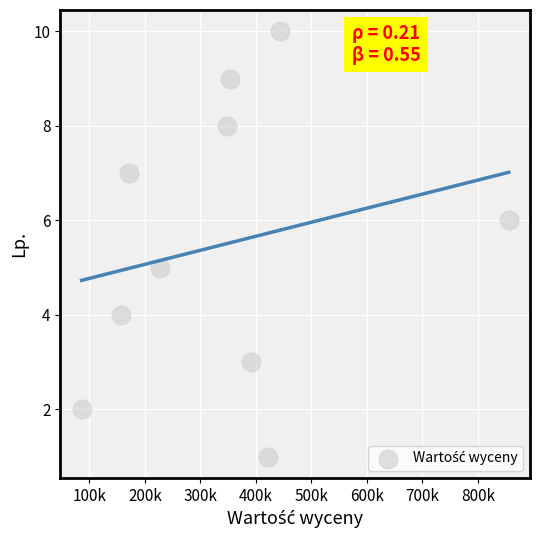

What is the average X value?

345456